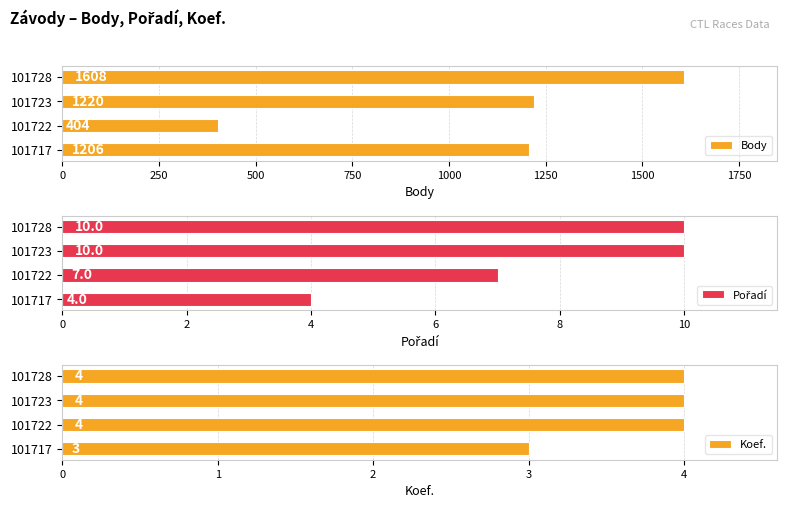

Which category has the highest value in the Body series?

101728